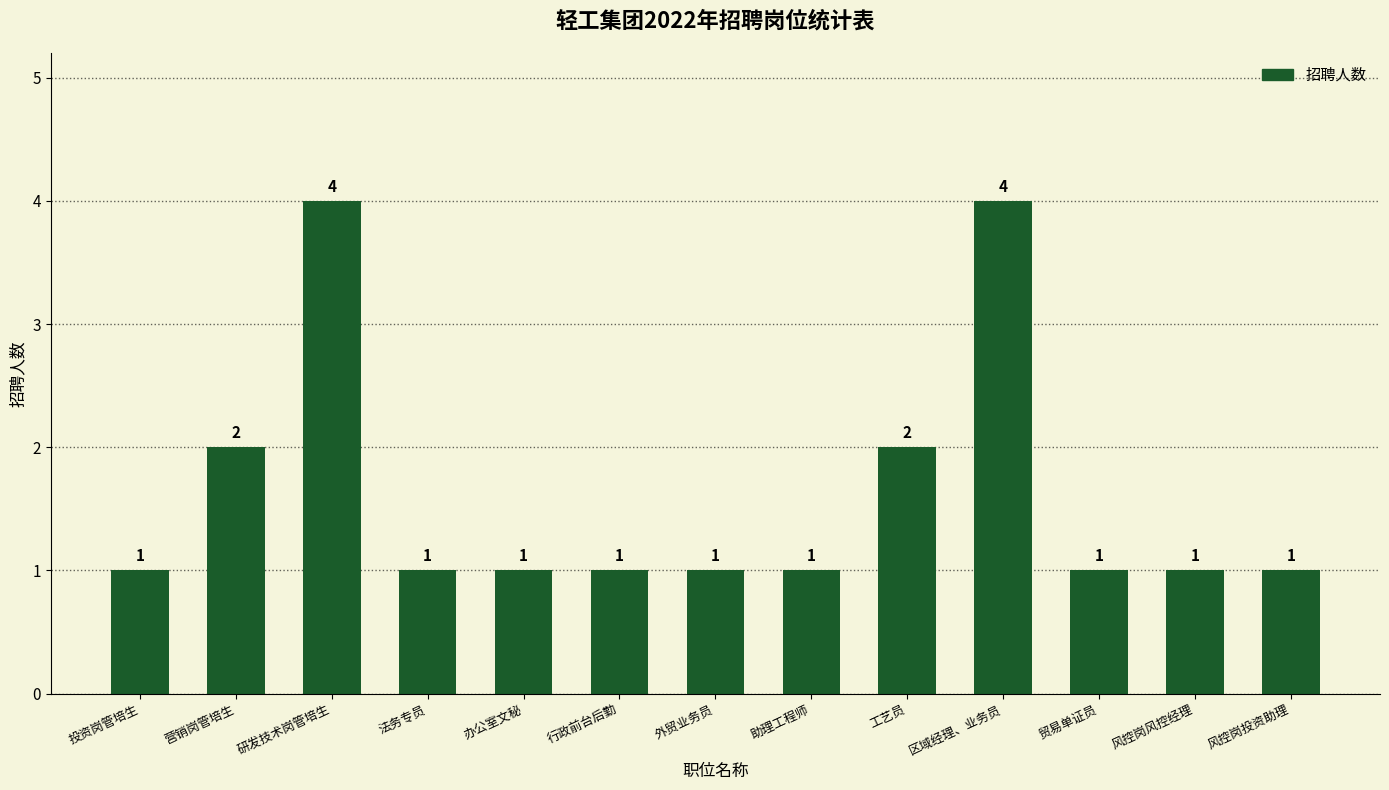

Between 研发技术岗管培生 and 风控岗投资助理, which is larger?

研发技术岗管培生